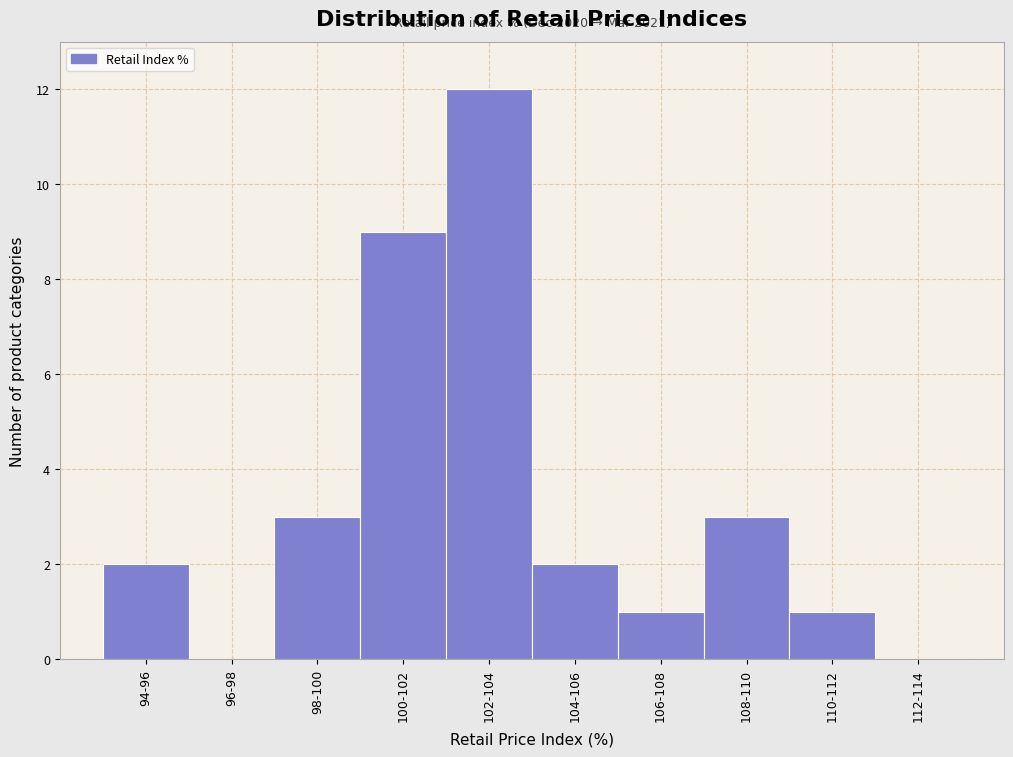

Reading right to left, list all the values displayed in this chart.

112-114=0	110-112=1	108-110=3	106-108=1	104-106=2	102-104=12	100-102=9	98-100=3	96-98=0	94-96=2